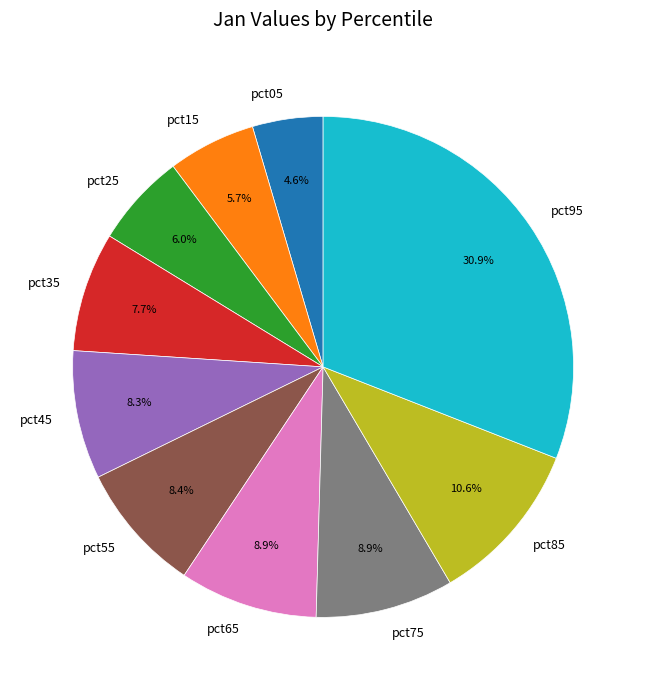

How many slices are in this pie chart?

10